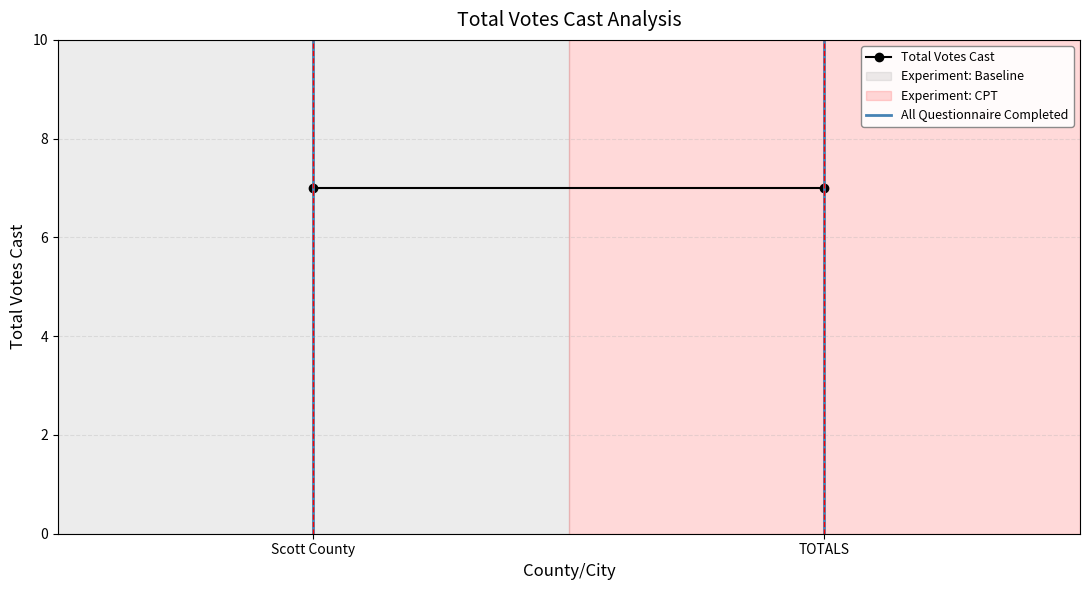

At how many categories does at least one series exceed 2?

2